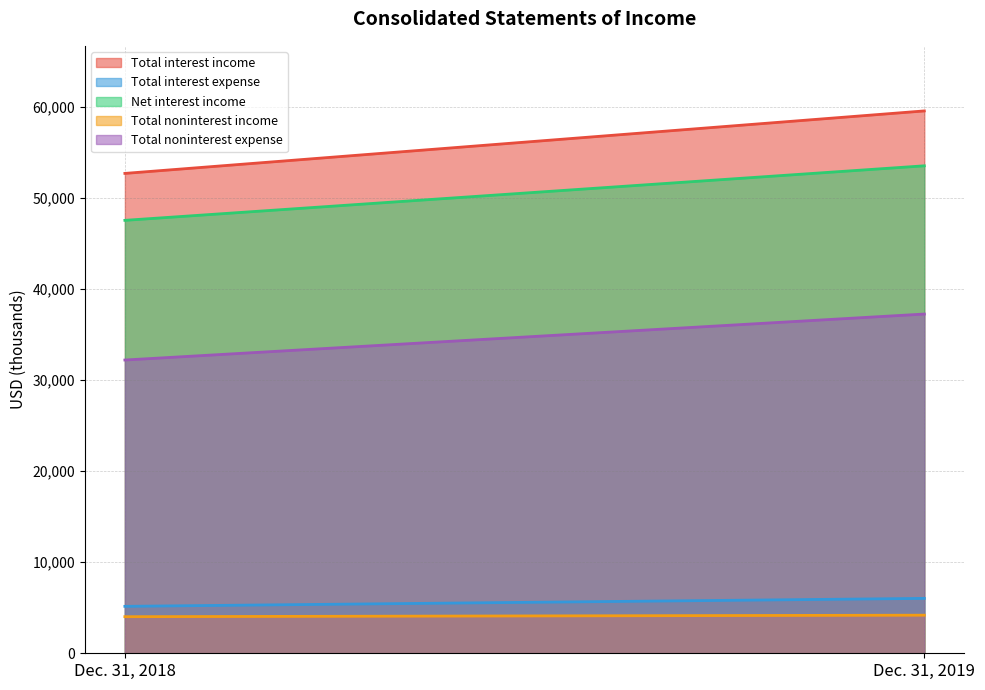

How many values in the Net interest income series are below 53535?

1